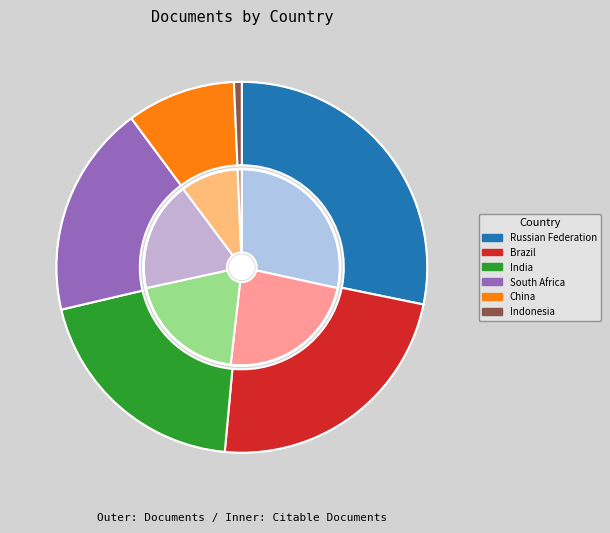

To the nearest percent, what is the combined percentage of Indonesia and China?

10%